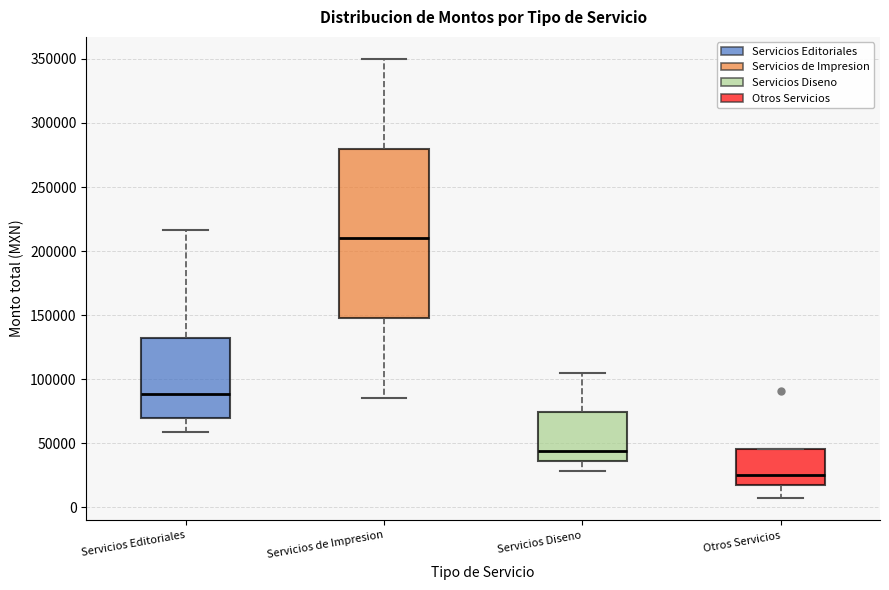

Reading left to right, read every box against the y-axis: the position of its median line, the range the box covers, and the ends of its whiskers. The values are not printed on the chart, so give them approximately, as read against the axis.

Servicios Editoriales: median 90000, box 70000 to 130000, whiskers 60000 to 215000
Servicios de Impresion: median 210000, box 150000 to 280000, whiskers 85000 to 350000
Servicios Diseno: median 45000, box 35000 to 75000, whiskers 30000 to 105000
Otros Servicios: median 25000, box 15000 to 45000, whiskers 5000 to 45000